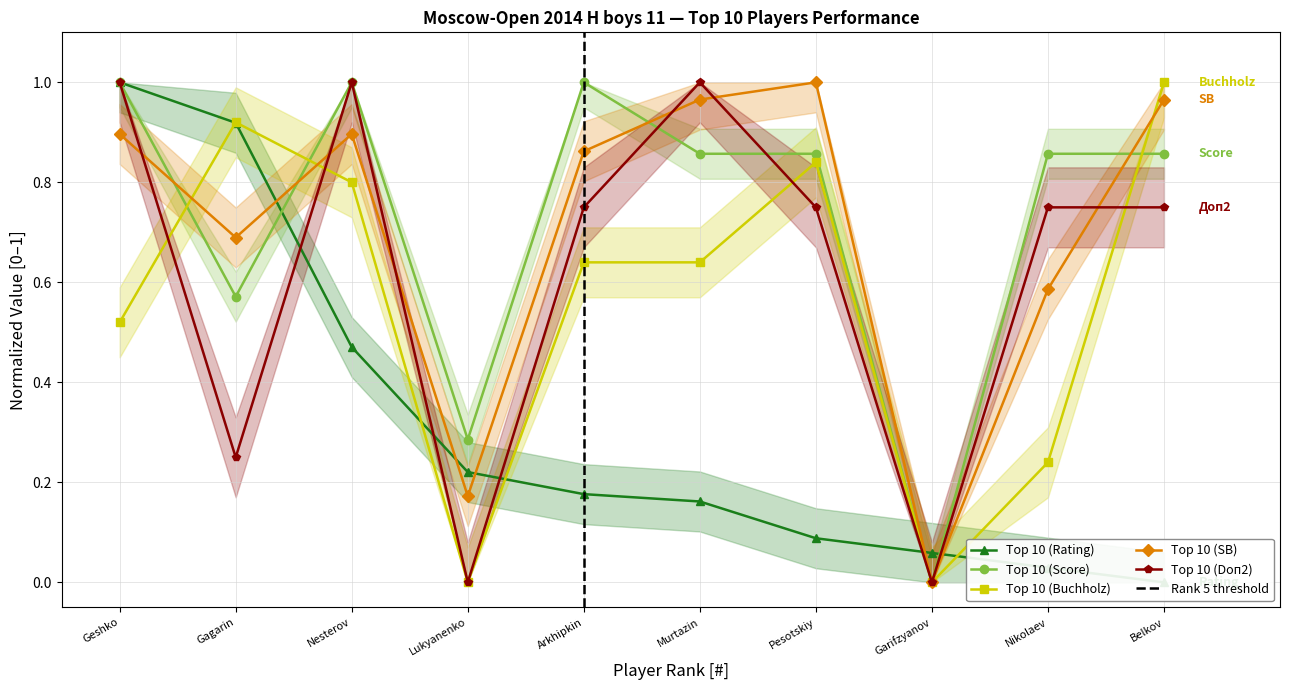

Which has a higher value, Lukyanenko or Pesotskiy?

Lukyanenko